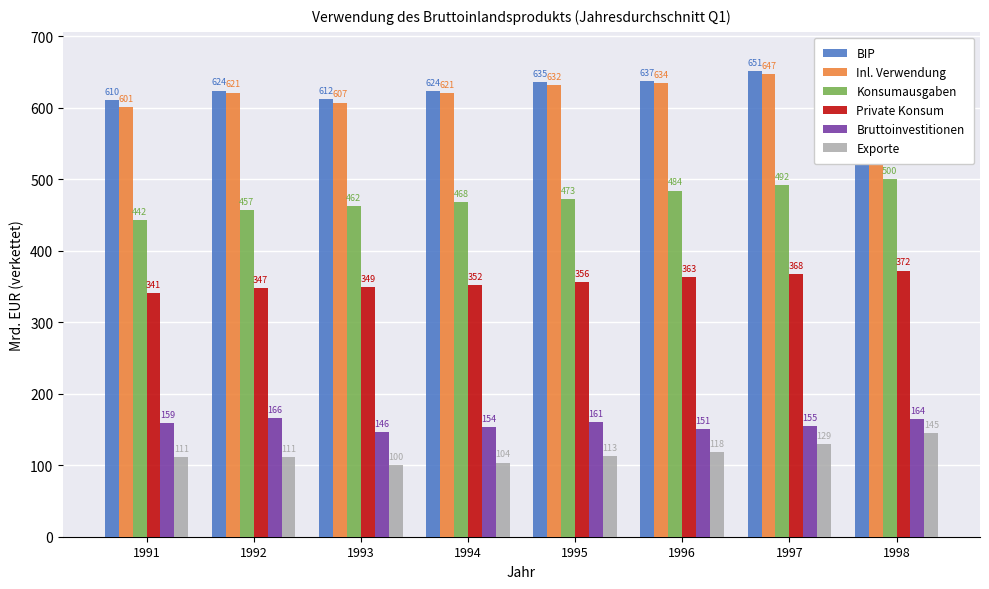

List the labels in order of Private Konsum value, largest first.

1998, 1997, 1996, 1995, 1994, 1993, 1992, 1991